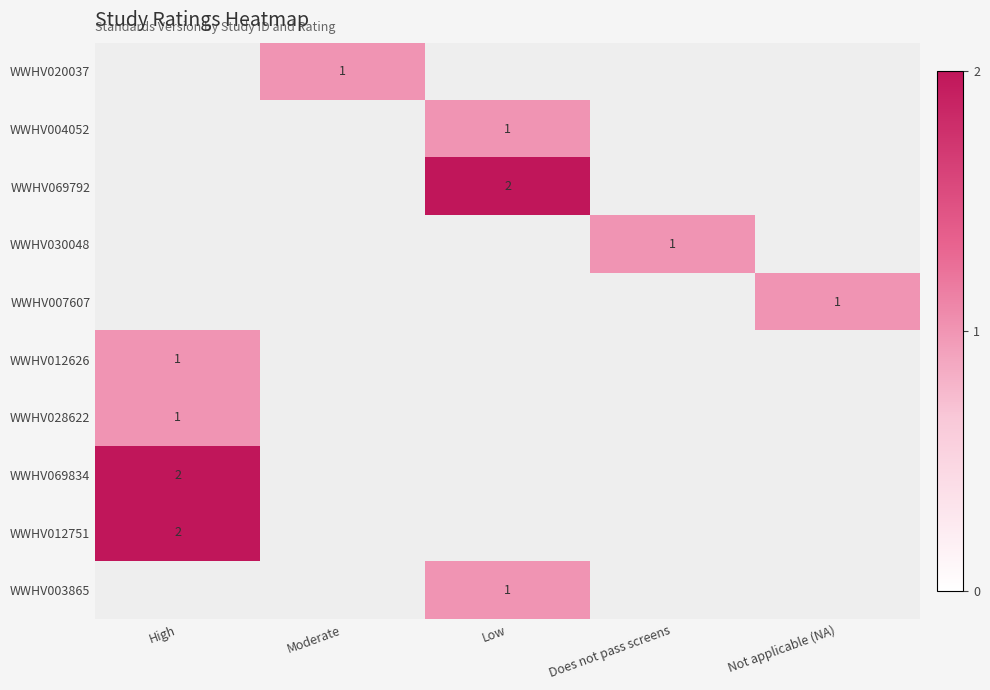

What is the smallest value displayed?

1.0